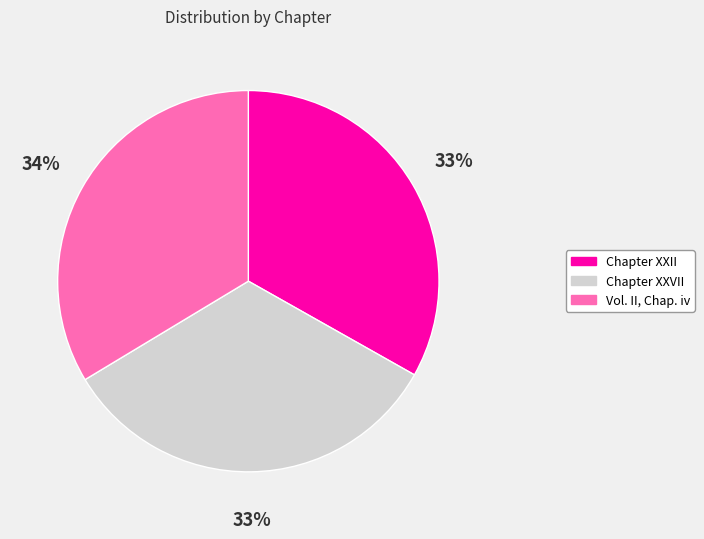

How many segments does this pie chart have?

3